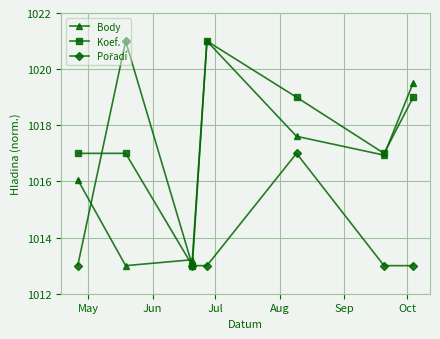

At how many categories does at least one series exceed 1014?

6